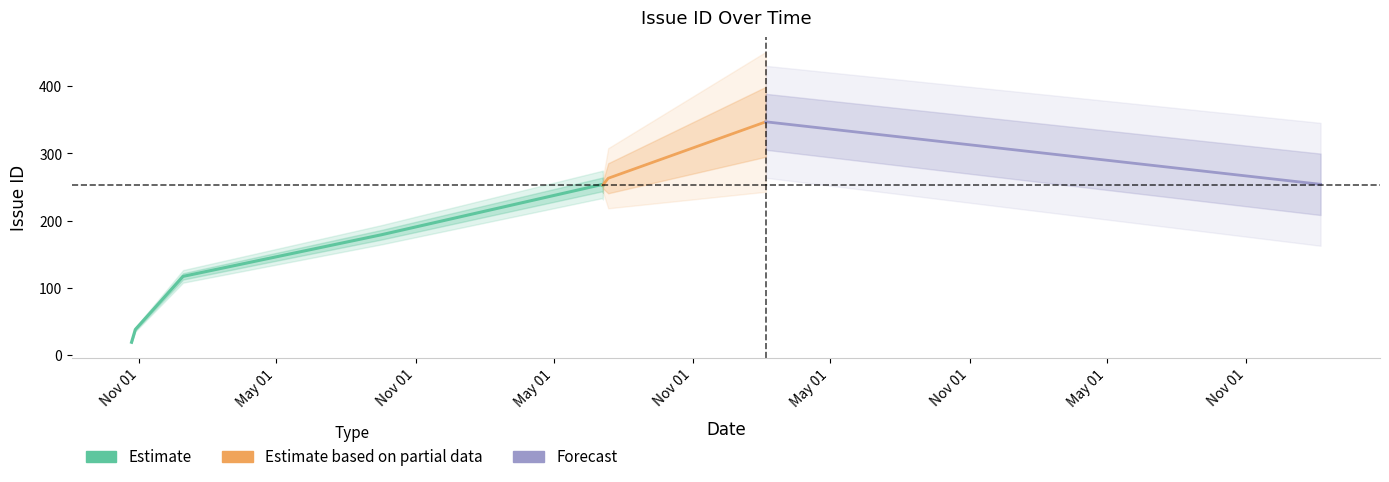

What is the minimum value shown in the chart?

13